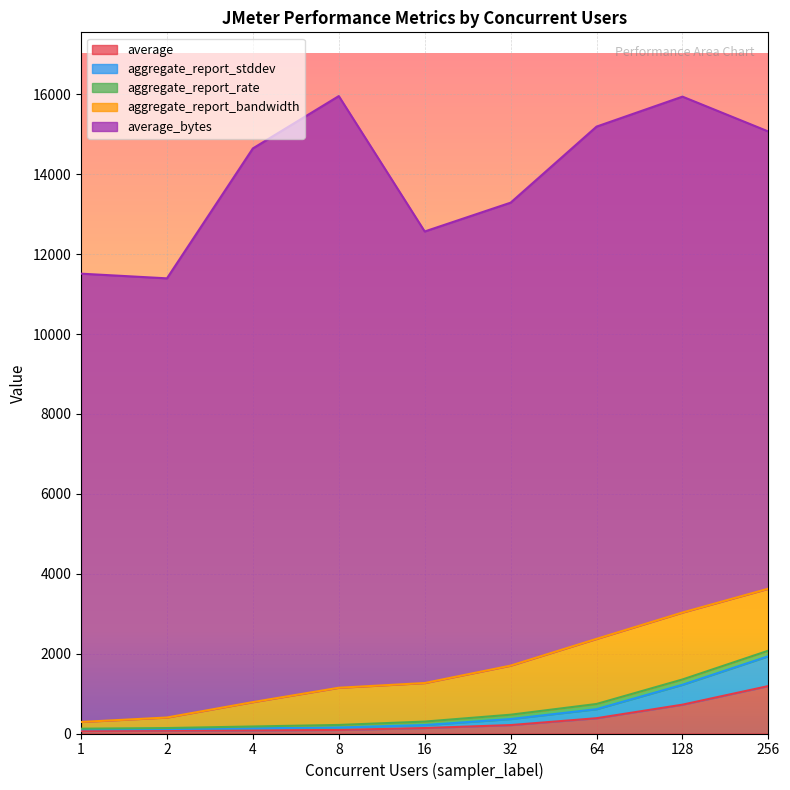

Rank the series at 8 from highest to lowest value.

average_bytes, aggregate_report_bandwidth, average, aggregate_report_rate, aggregate_report_stddev